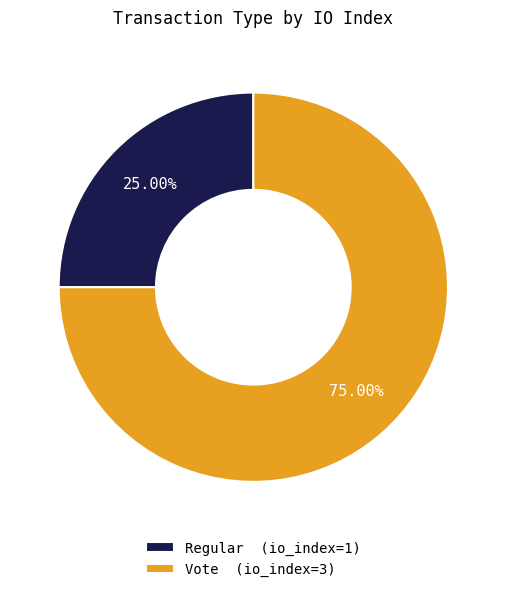

What portion of the pie excludes Regular?

75.0%